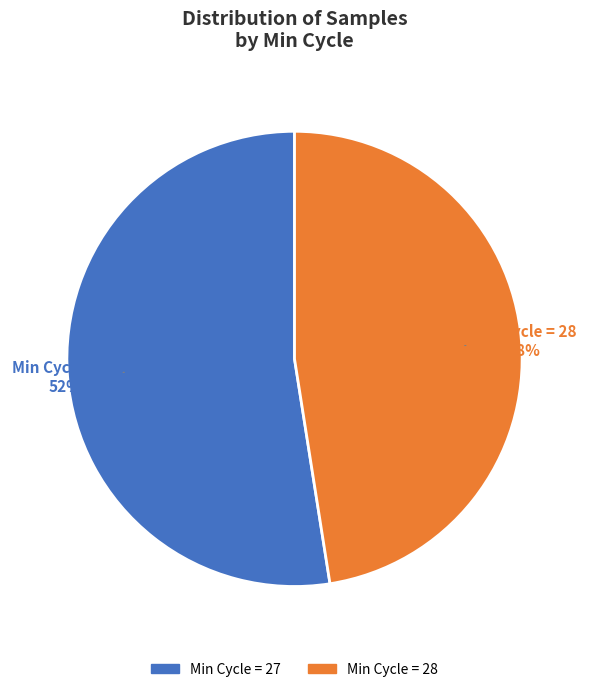

Is there a majority slice in this chart?

Yes